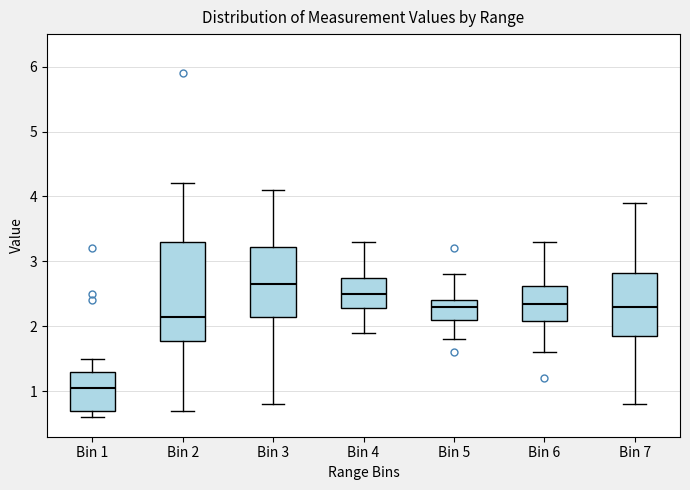

Which box has the lowest median line?

Bin 1